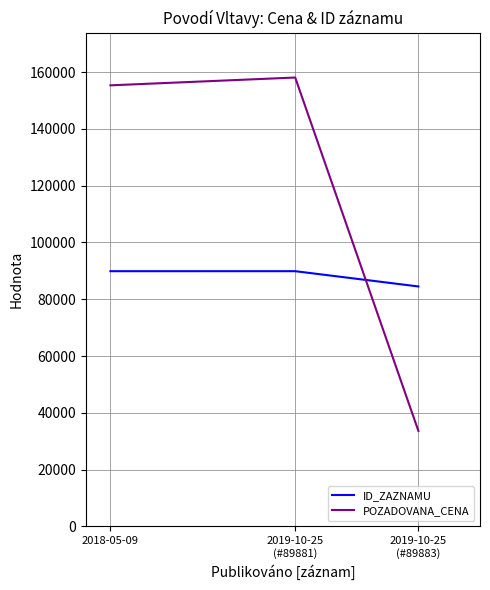

The ID_ZAZNAMU series shows 24980 at 2018-05-09. True or false?

False